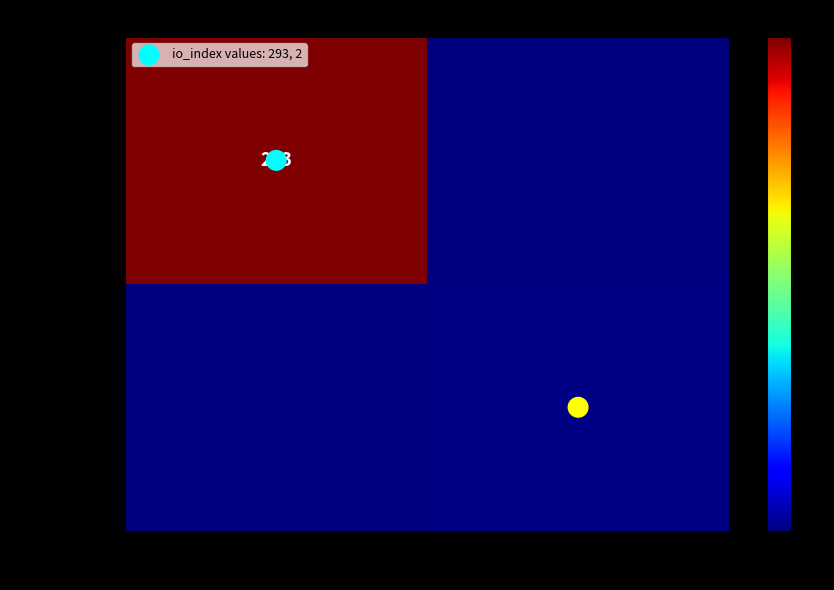

Between -1 and 1, which series saw the biggest shift?

a080dfcd2b…